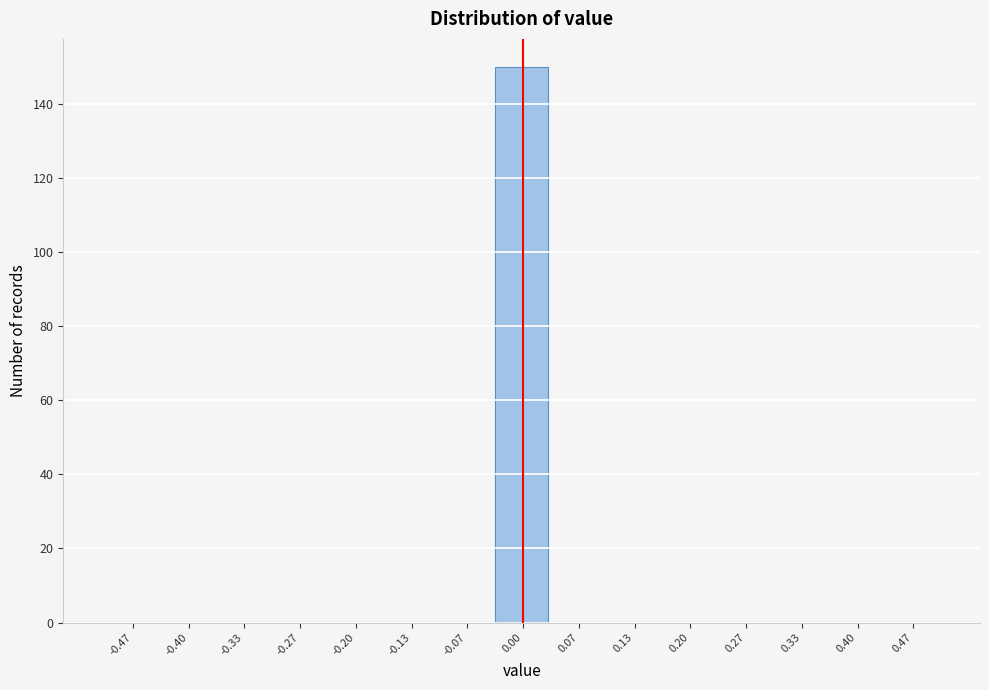

Which range on the x-axis has the tallest bar?

-0.03 to 0.03